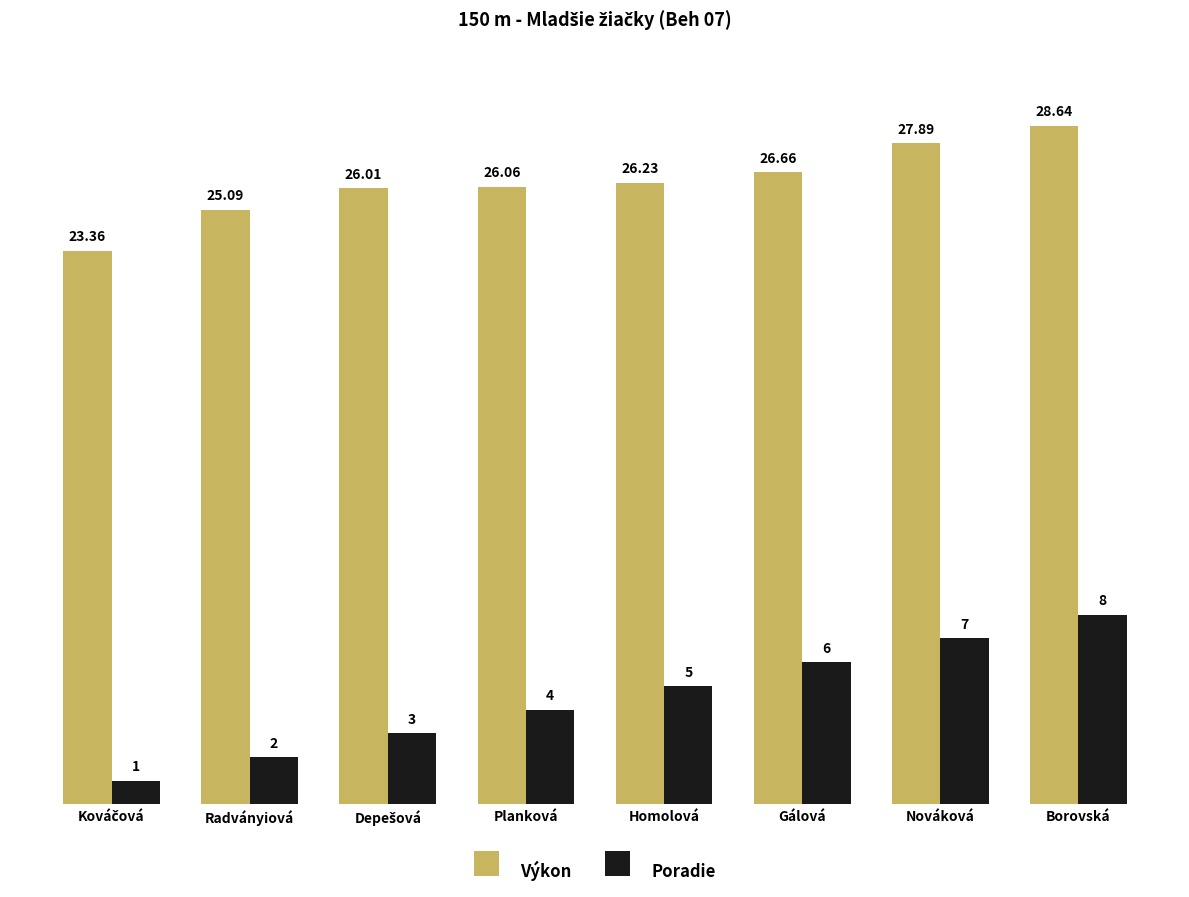

How many bars are there in each group?

2